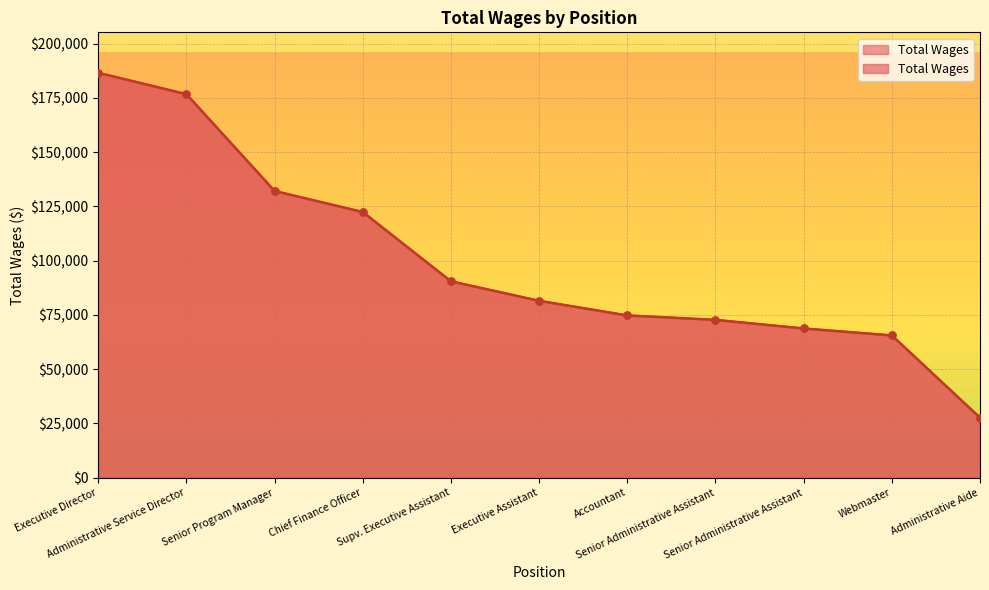

Which has a higher value, Administrative Service Director or Senior Administrative Assistant?

Administrative Service Director